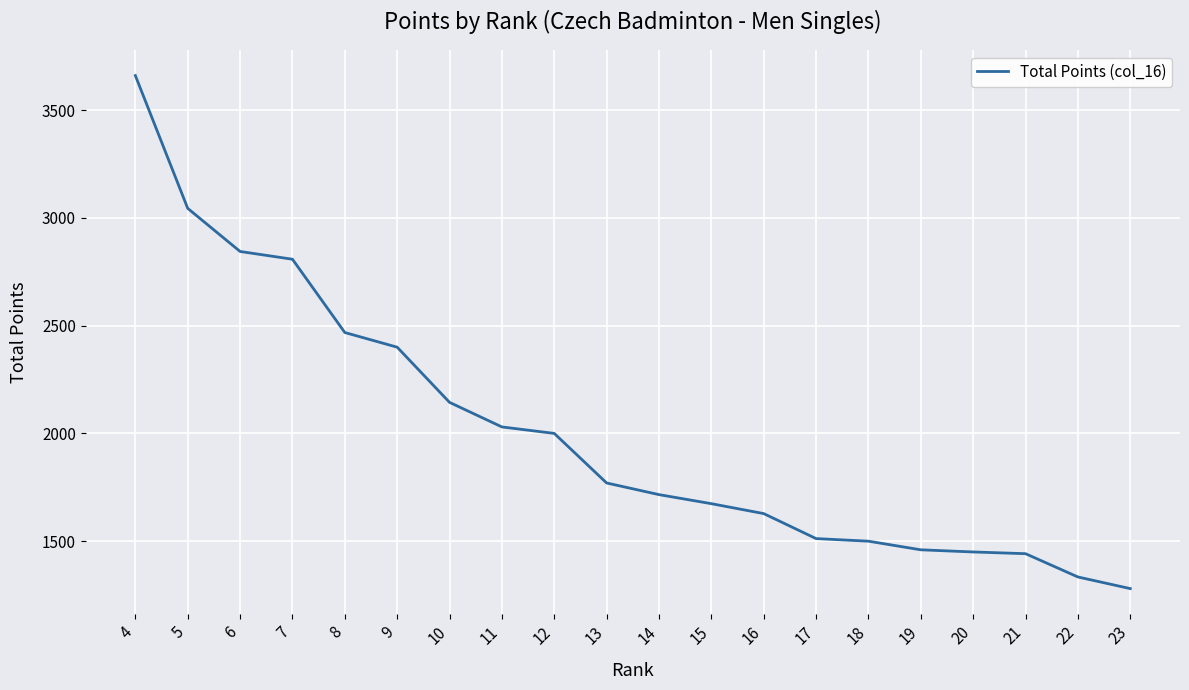

Does the chart display data point markers on the line(s)?

No